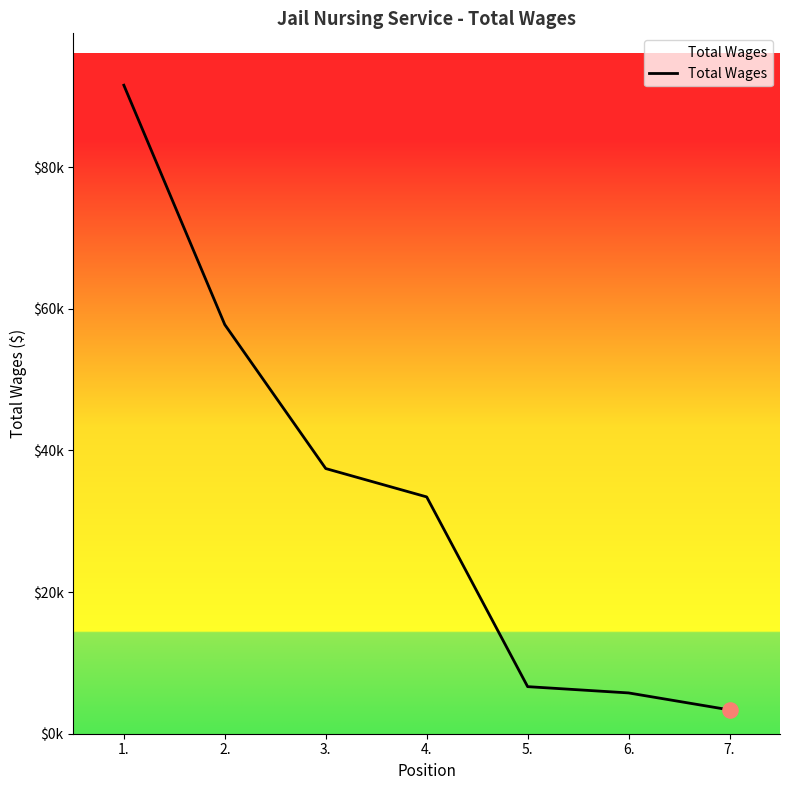

What is the change in value from 2. to 6.?

-51991